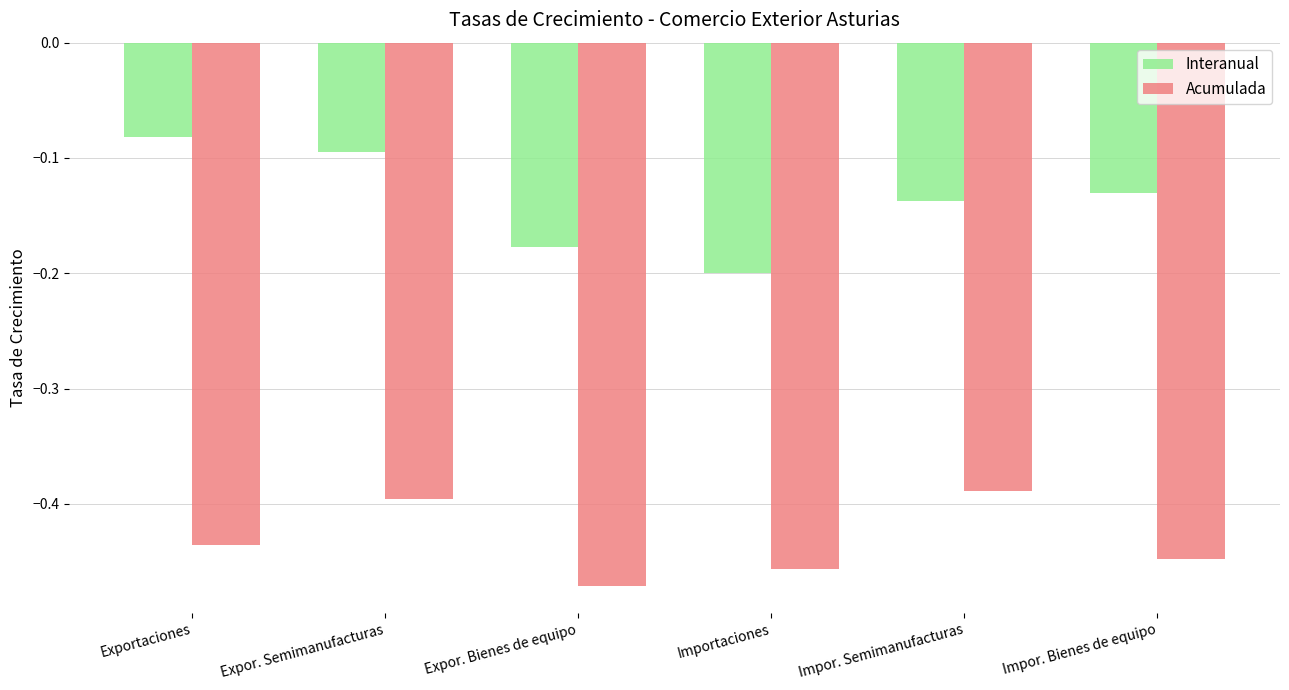

Between Expor. Semimanufacturas and Impor. Bienes de equipo, which series saw the biggest shift?

Acumulada